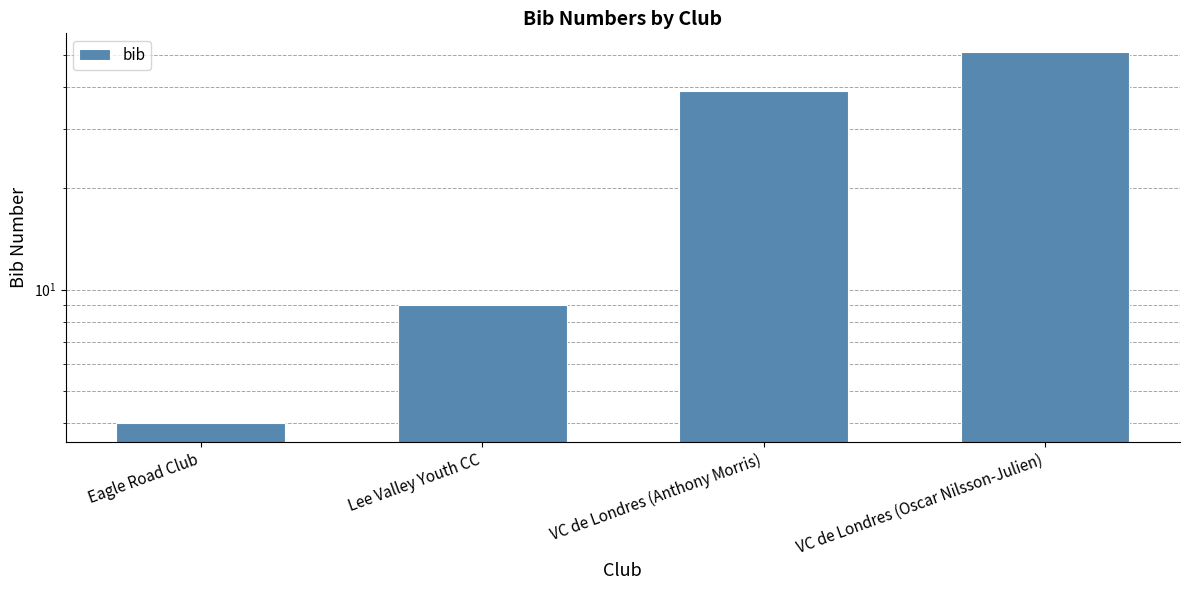

What is the sum of the values at VC de Londres (Anthony Morris) and VC de Londres (Oscar Nilsson-Julien)?

90